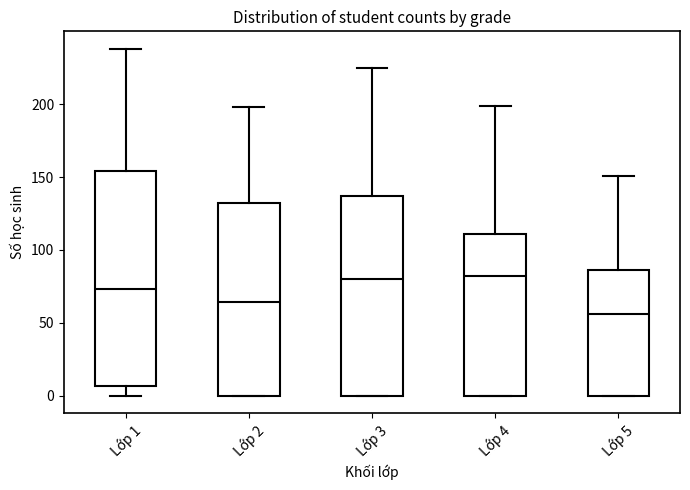

Where is the lower edge of the box for Lớp 4 on the y-axis? The values are not printed on the chart, so give them approximately, as read against the axis.

0